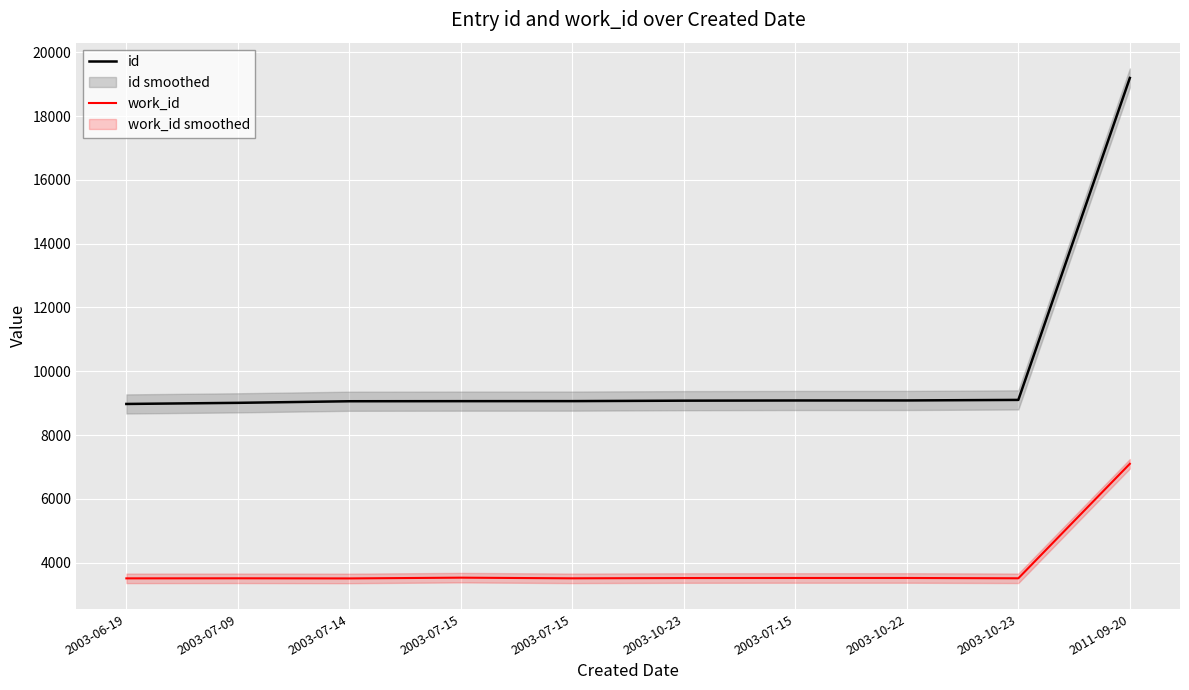

Reading left to right, what are all the values shown in this chart?

id: 2003-06-19=8974	2003-07-09=9009	2003-07-14=9059	2003-07-15=9062	2003-07-15=9063	2003-10-23=9077	2003-07-15=9083	2003-10-22=9084	2003-10-23=9101	2011-09-20=19198
work_id: 2003-06-19=3504	2003-07-09=3506	2003-07-14=3502	2003-07-15=3526	2003-07-15=3505	2003-10-23=3514	2003-07-15=3516	2003-10-22=3516	2003-10-23=3506	2011-09-20=7097